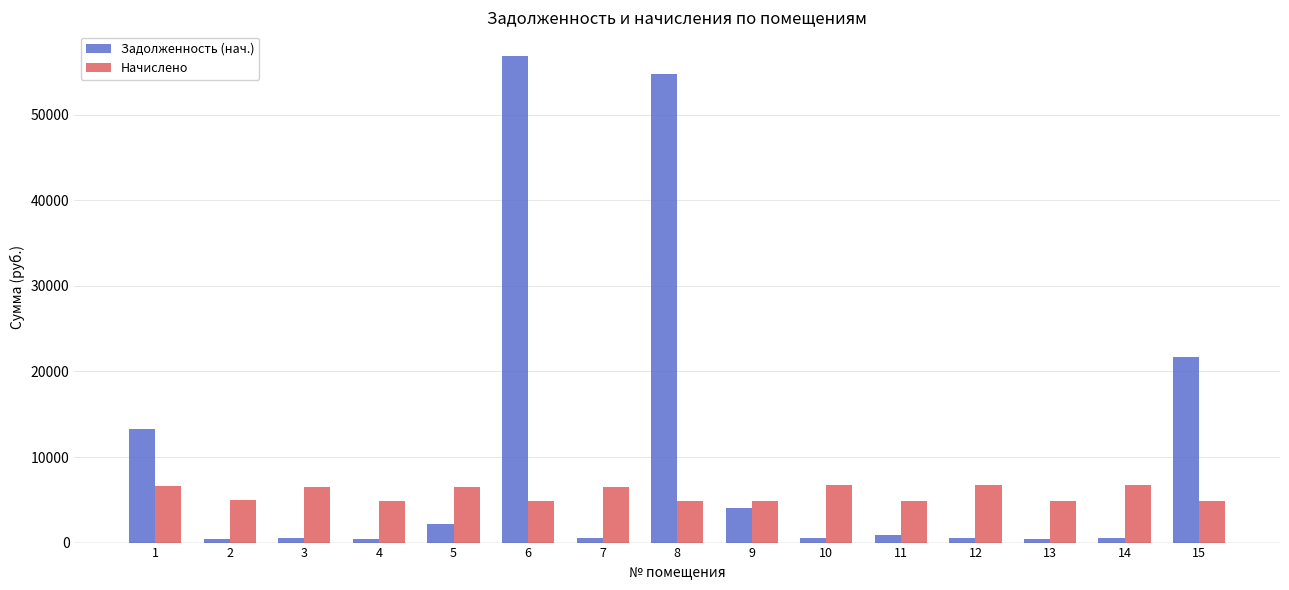

The Задолженность (нач.) series shows 902.1 at 11. True or false?

True